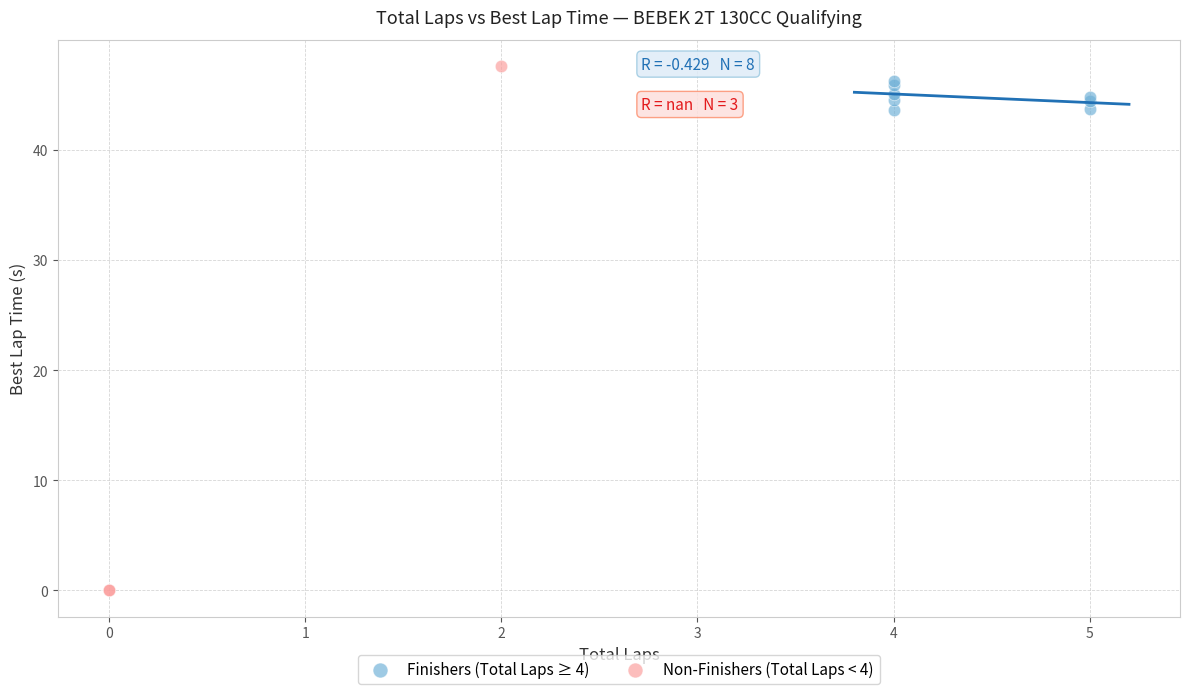

What are all the series names shown in the legend?

Finishers (Total Laps ≥ 4), Non-Finishers (Total Laps < 4)